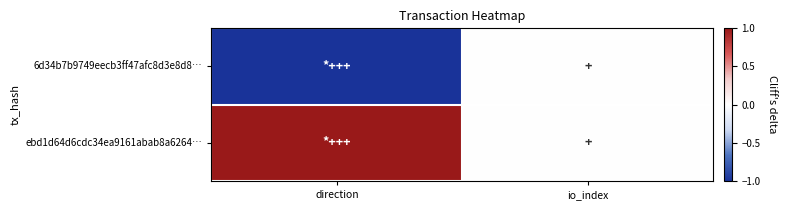

What is the difference between the highest and lowest values at direction?

2